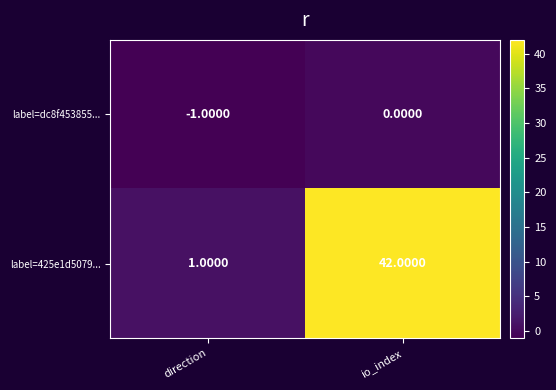

Which series changed the most between direction and io_index?

label=425e1d5079...